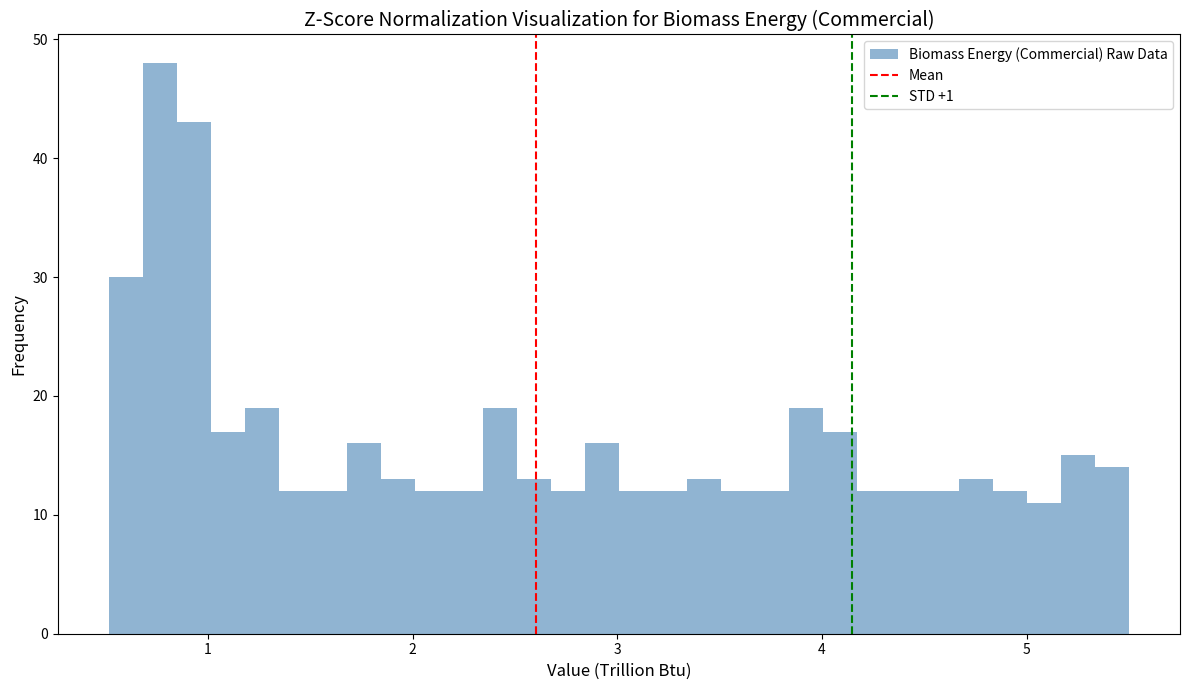

Around what value on the x-axis is the tallest bar? Give the approximate position of its centre, as read against the axis.

0.8